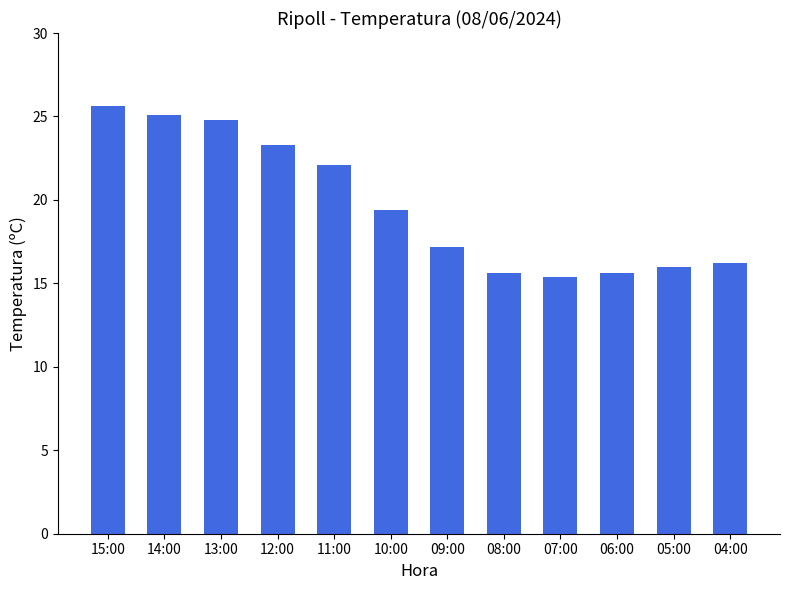

Does the chart contain any negative values?

No